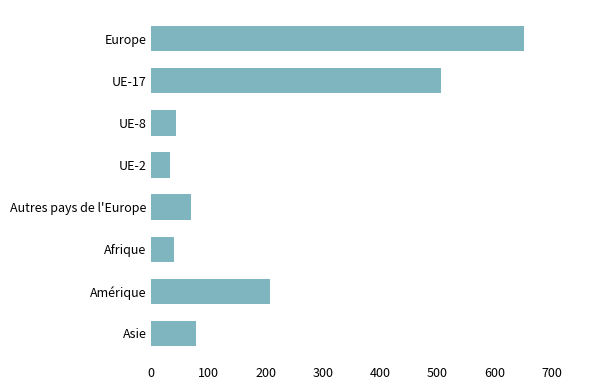

The chart shows a value of 376 at Europe. True or false?

False